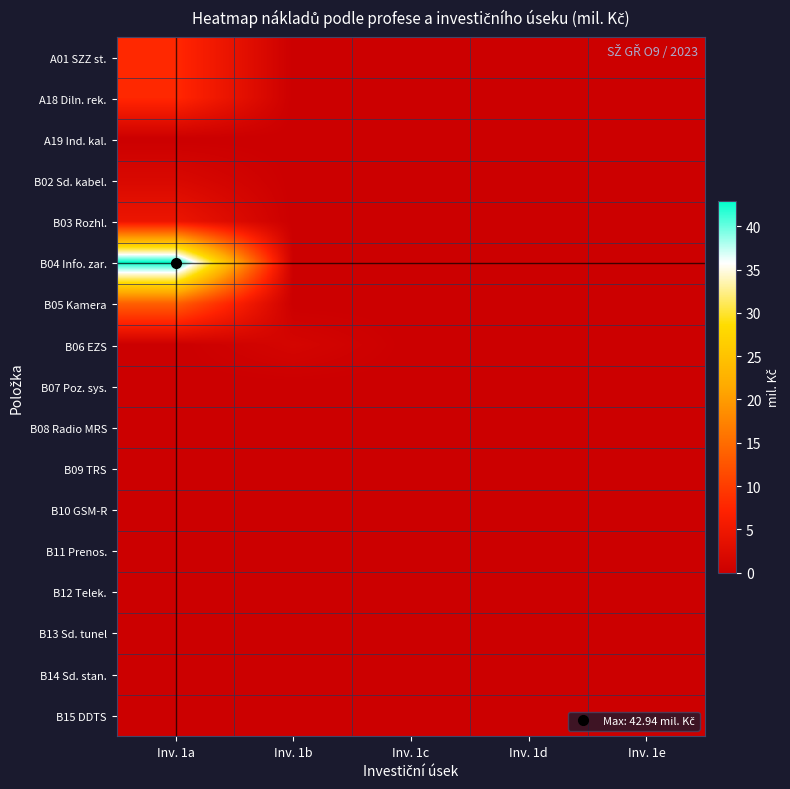

Reading left to right, transcribe all the data shown in this chart.

A01 SZZ st.: Inv. 1a=7.8	Inv. 1b=0.0	Inv. 1c=0.0	Inv. 1d=0.0	Inv. 1e=0.0
A18 Diln. rek.: Inv. 1a=7.8	Inv. 1b=0.0	Inv. 1c=0.0	Inv. 1d=0.0	Inv. 1e=0.0
A19 Ind. kal.: Inv. 1a=0.0	Inv. 1b=0.0	Inv. 1c=0.0	Inv. 1d=0.0	Inv. 1e=0.0
B02 Sd. kabel.: Inv. 1a=1.9	Inv. 1b=0.0	Inv. 1c=0.0	Inv. 1d=0.0	Inv. 1e=0.0
B03 Rozhl.: Inv. 1a=4.6	Inv. 1b=0.0	Inv. 1c=0.0	Inv. 1d=0.0	Inv. 1e=0.0
B04 Info. zar.: Inv. 1a=42.9	Inv. 1b=0.0	Inv. 1c=0.0	Inv. 1d=0.0	Inv. 1e=0.0
B05 Kamera: Inv. 1a=13.7	Inv. 1b=0.0	Inv. 1c=0.0	Inv. 1d=0.0	Inv. 1e=0.0
B06 EZS: Inv. 1a=0.0	Inv. 1b=1.2	Inv. 1c=0.0	Inv. 1d=0.0	Inv. 1e=0.0
B07 Poz. sys.: Inv. 1a=0.0	Inv. 1b=0.0	Inv. 1c=0.0	Inv. 1d=0.0	Inv. 1e=0.0
B08 Radio MRS: Inv. 1a=0.0	Inv. 1b=0.0	Inv. 1c=0.0	Inv. 1d=0.0	Inv. 1e=0.0
B09 TRS: Inv. 1a=0.0	Inv. 1b=0.0	Inv. 1c=0.0	Inv. 1d=0.0	Inv. 1e=0.0
B10 GSM-R: Inv. 1a=0.0	Inv. 1b=0.0	Inv. 1c=0.0	Inv. 1d=0.0	Inv. 1e=0.0
B11 Prenos.: Inv. 1a=0.0	Inv. 1b=0.0	Inv. 1c=0.0	Inv. 1d=0.0	Inv. 1e=0.0
B12 Telek.: Inv. 1a=0.0	Inv. 1b=0.0	Inv. 1c=0.0	Inv. 1d=0.0	Inv. 1e=0.0
B13 Sd. tunel: Inv. 1a=0.0	Inv. 1b=0.0	Inv. 1c=0.0	Inv. 1d=0.0	Inv. 1e=0.0
B14 Sd. stan.: Inv. 1a=0.0	Inv. 1b=0.0	Inv. 1c=0.0	Inv. 1d=0.0	Inv. 1e=0.0
B15 DDTS: Inv. 1a=0.0	Inv. 1b=0.0	Inv. 1c=0.0	Inv. 1d=0.0	Inv. 1e=0.0